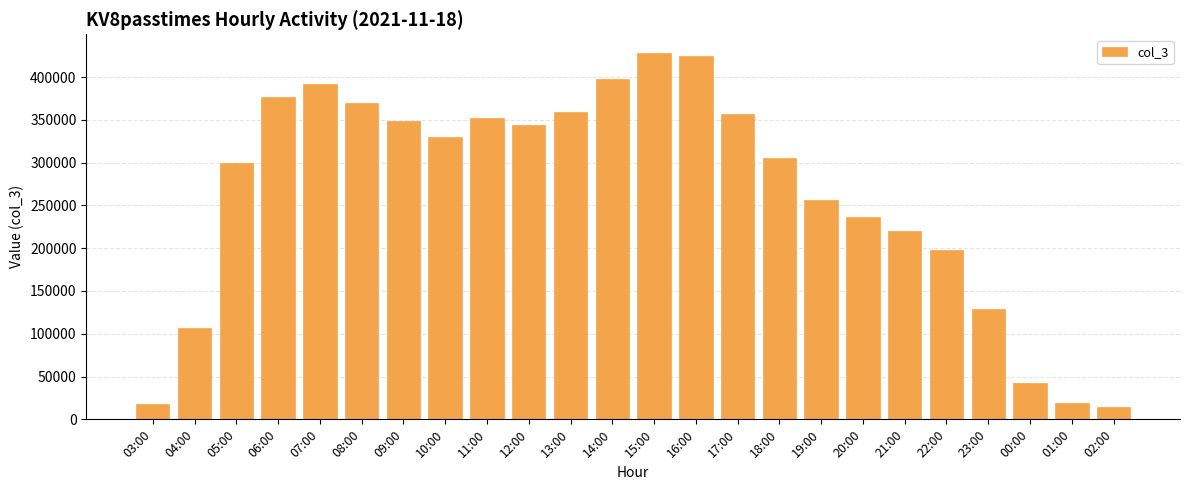

What is the maximum value shown in the chart?

428507